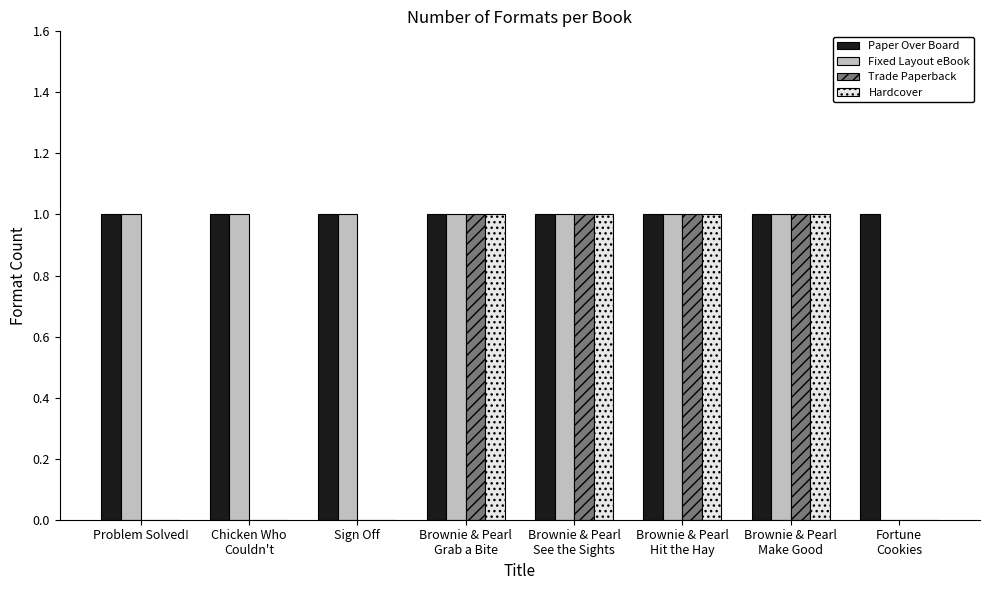

How many categories are shown in the chart?

8